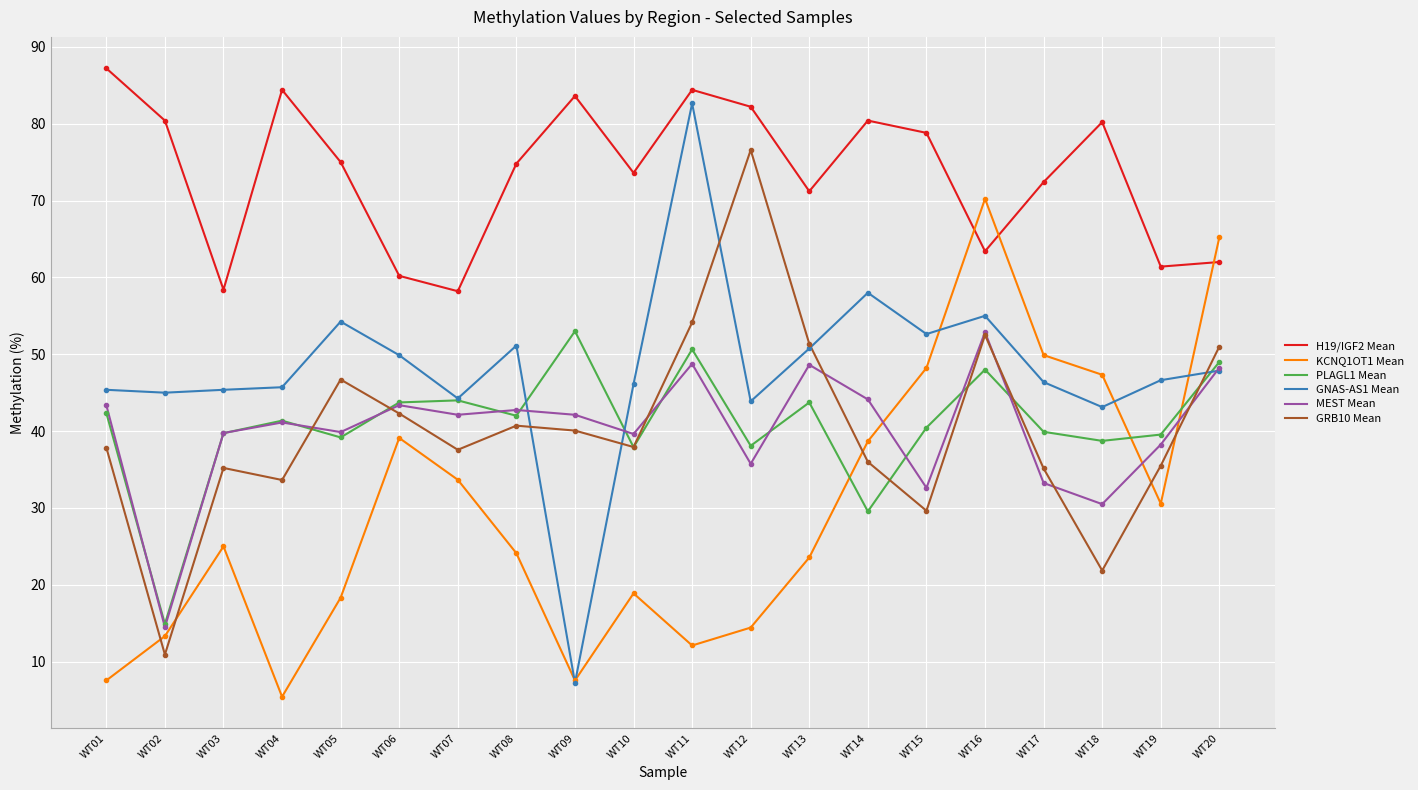

What value does the KCNQ1OT1 Mean series have at WT03?

25.0